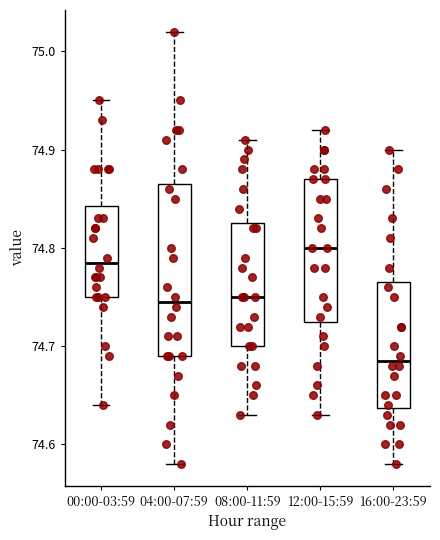

Reading left to right, read every box against the y-axis: the position of its median line, the range the box covers, and the ends of its whiskers. The values are not printed on the chart, so give them approximately, as read against the axis.

00:00-03:59: median 74.79, box 74.75 to 74.84, whiskers 74.64 to 74.95
04:00-07:59: median 74.75, box 74.69 to 74.87, whiskers 74.58 to 75.02
08:00-11:59: median 74.75, box 74.70 to 74.83, whiskers 74.63 to 74.91
12:00-15:59: median 74.80, box 74.73 to 74.87, whiskers 74.63 to 74.92
16:00-23:59: median 74.69, box 74.64 to 74.77, whiskers 74.58 to 74.90